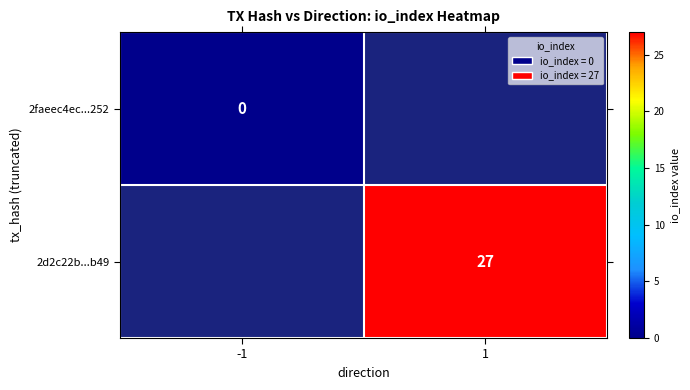

Is the value of 2d2c22b...b49 at 1 greater than the value of 2faeec4ec...252 at -1?

Yes